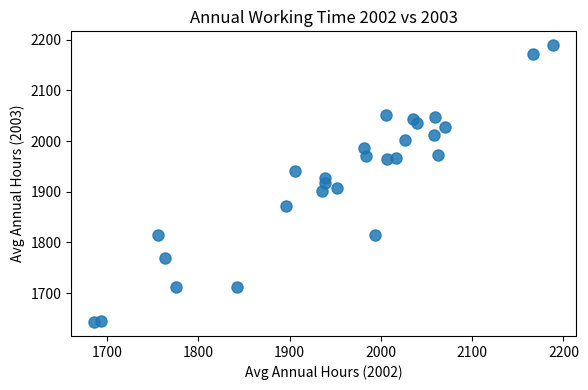

What is the range of X values (max minus min)?

503.3